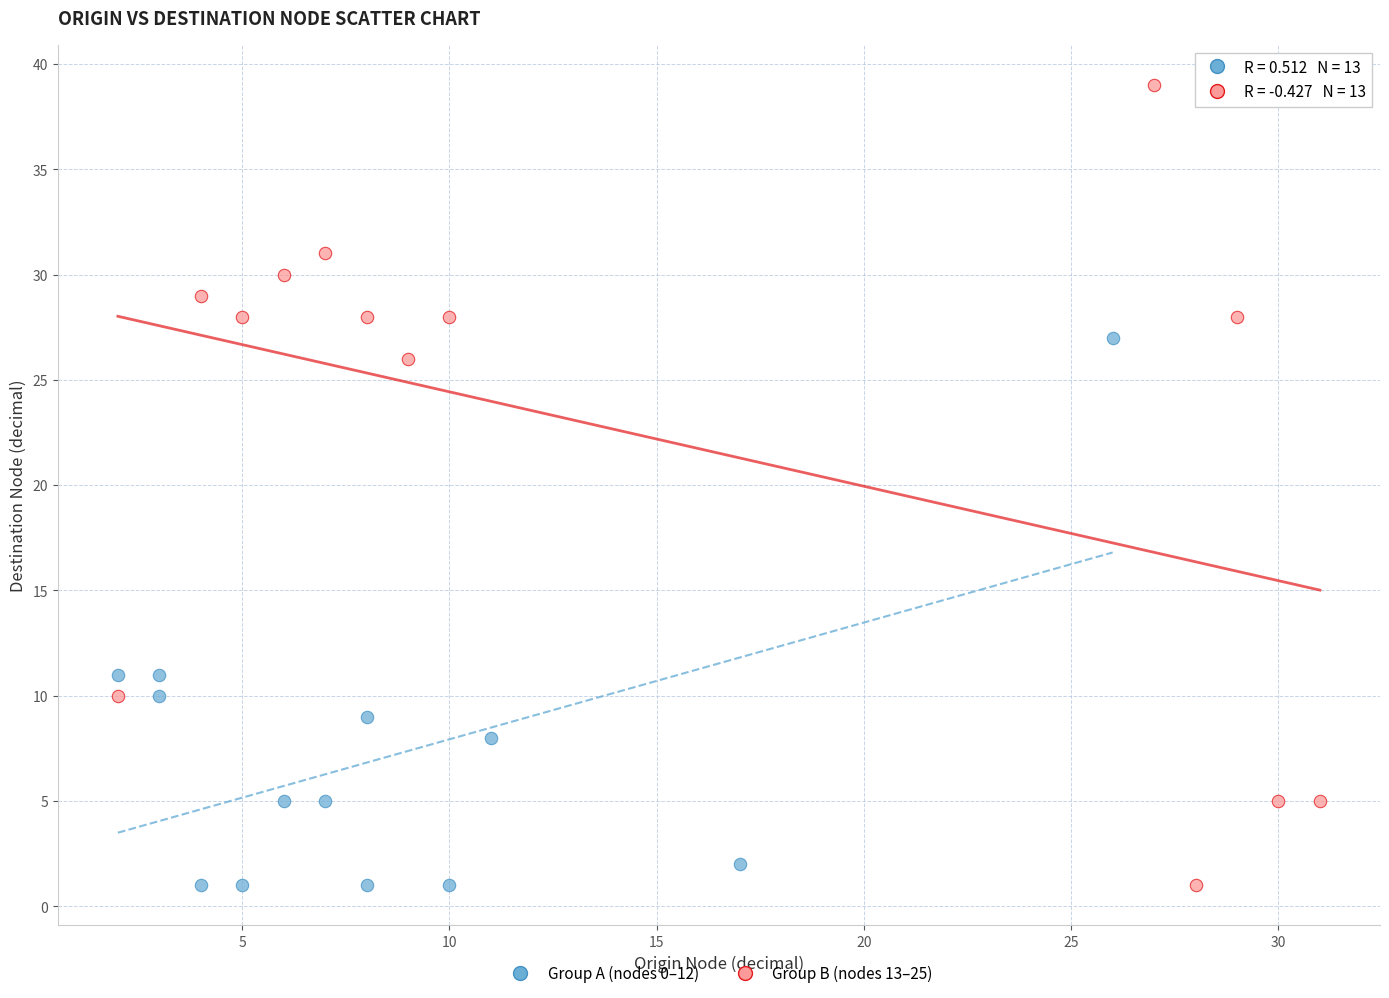

Which series contains the highest Y value?

Group B (nodes 13–25)